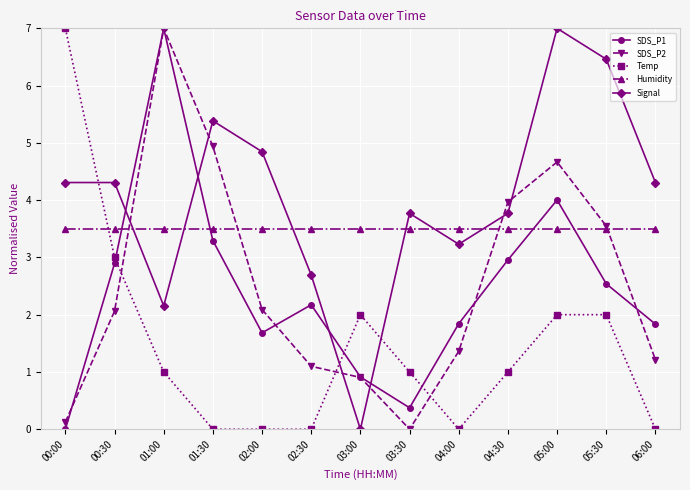

At which category is the sum across all series the highest?

05:00